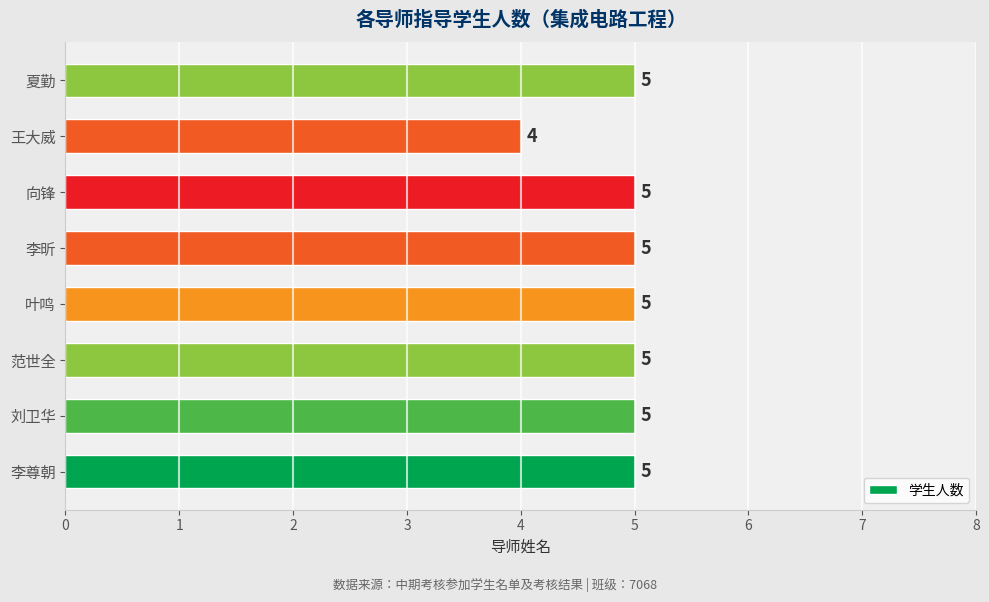

True or false: the data shows 5 at 范世全.

True